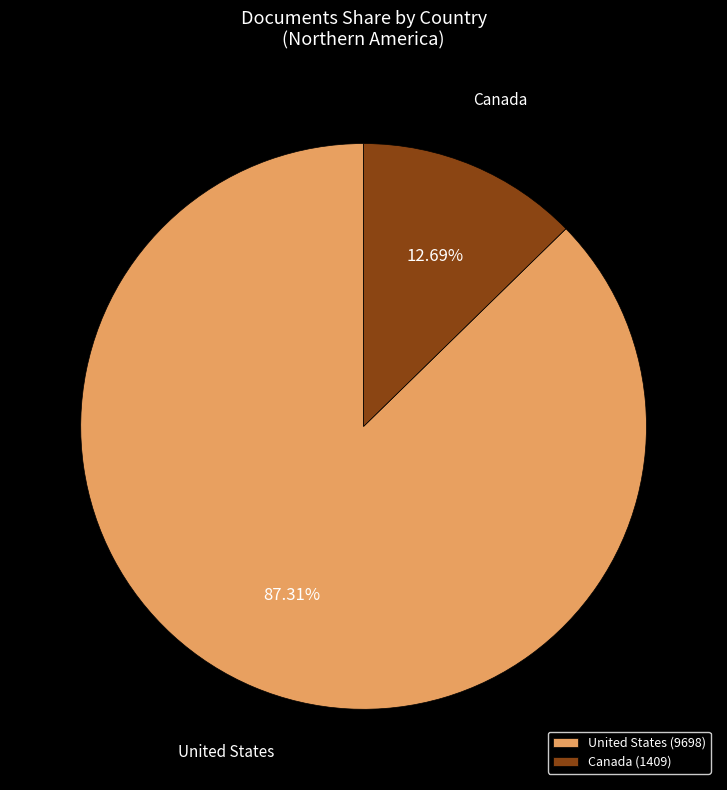

To the nearest percent, what is the difference between the largest and smallest slice percentages?

75%